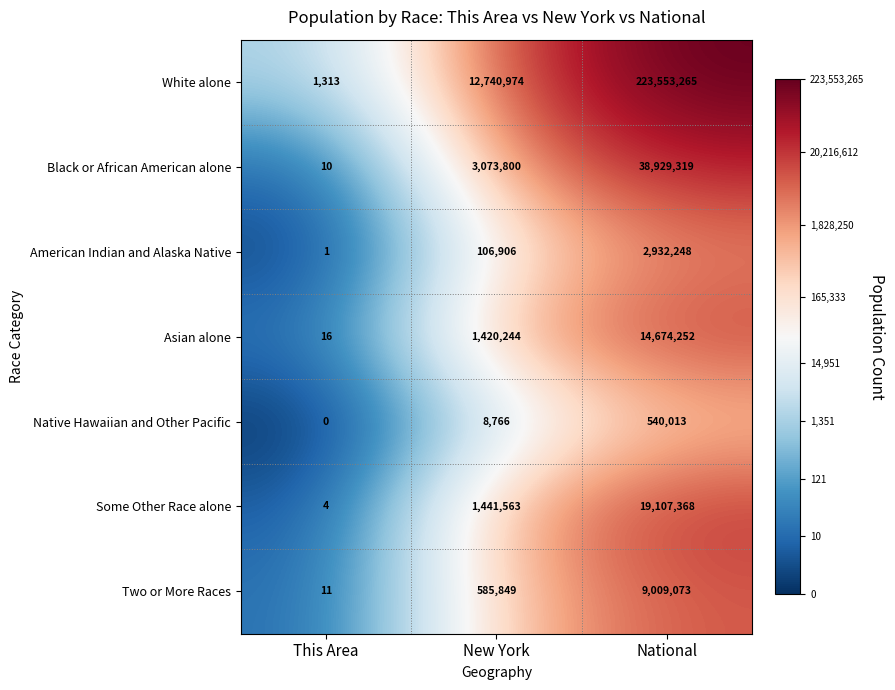

True or false: Asian alone has a value of 16 at This Area.

True